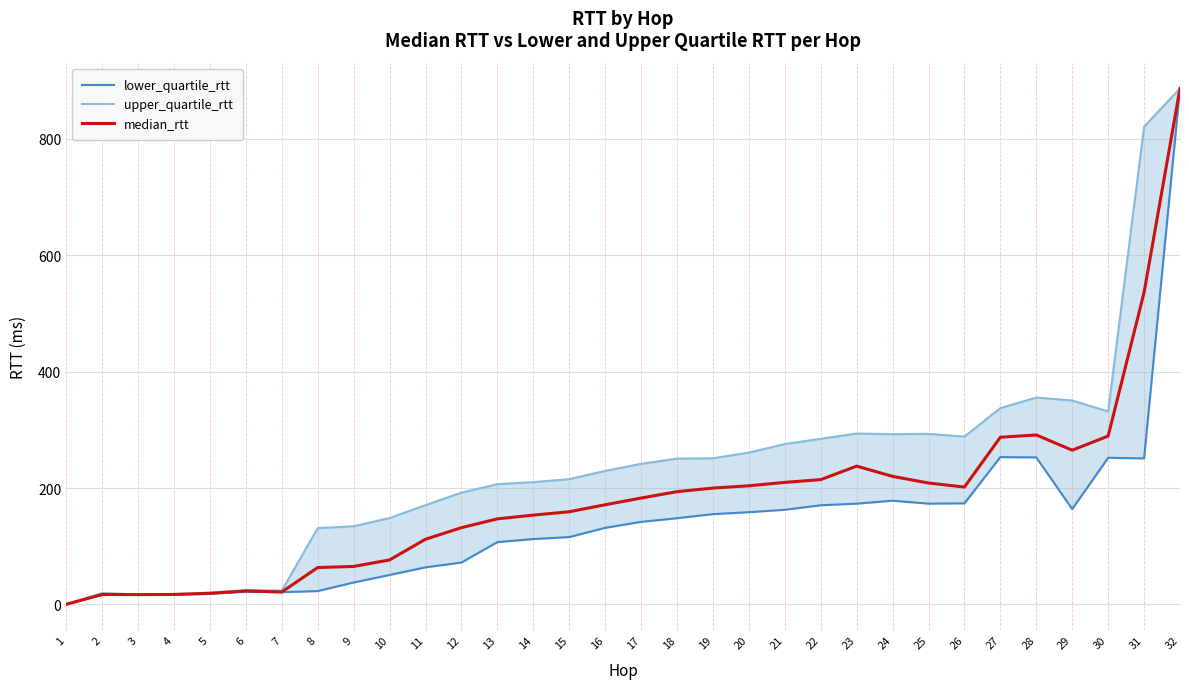

Where is the first local maximum for median_rtt?

2